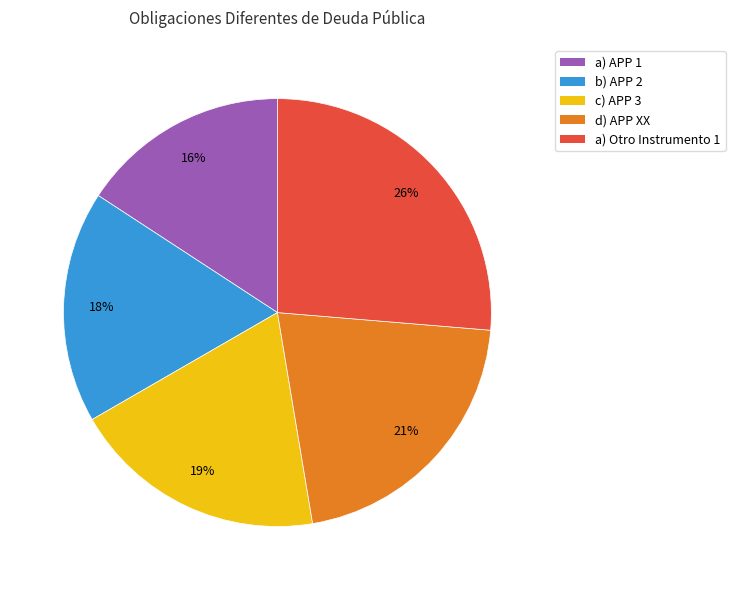

Which has a higher value, d) APP XX or a) APP 1?

d) APP XX